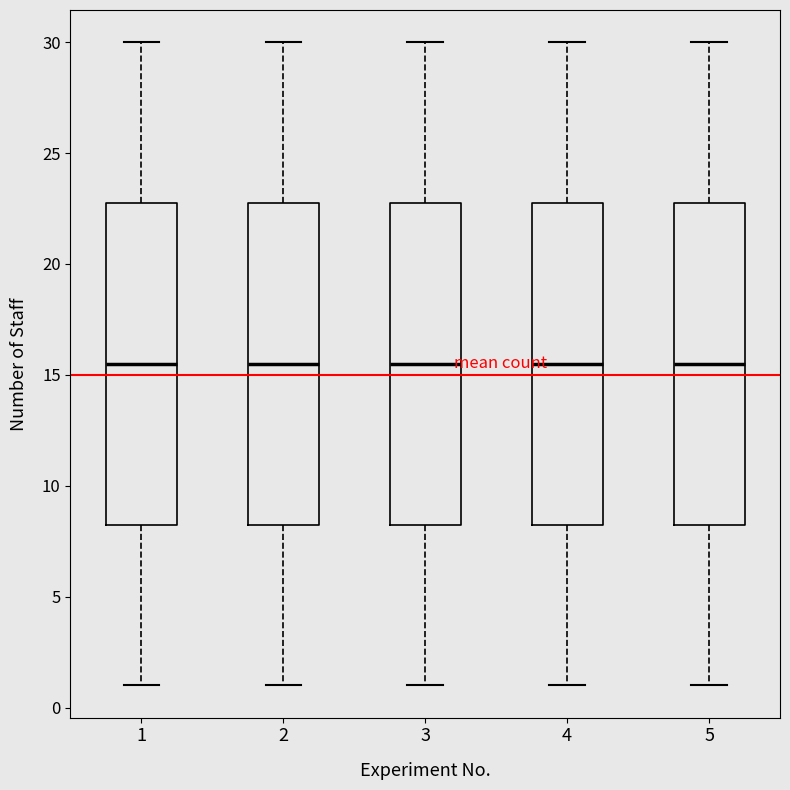

Where does the median line of the box at x = 1 sit on the y-axis? The values are not printed on the chart, so give them approximately, as read against the axis.

15.5